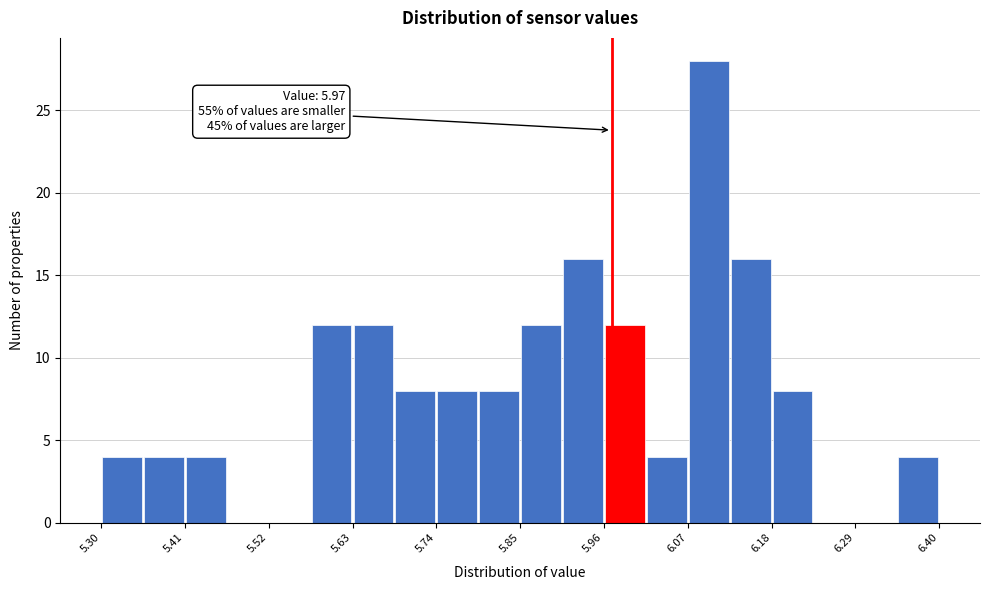

Read against the x-axis, roughly where is the centre of the tallest bar?

6.10